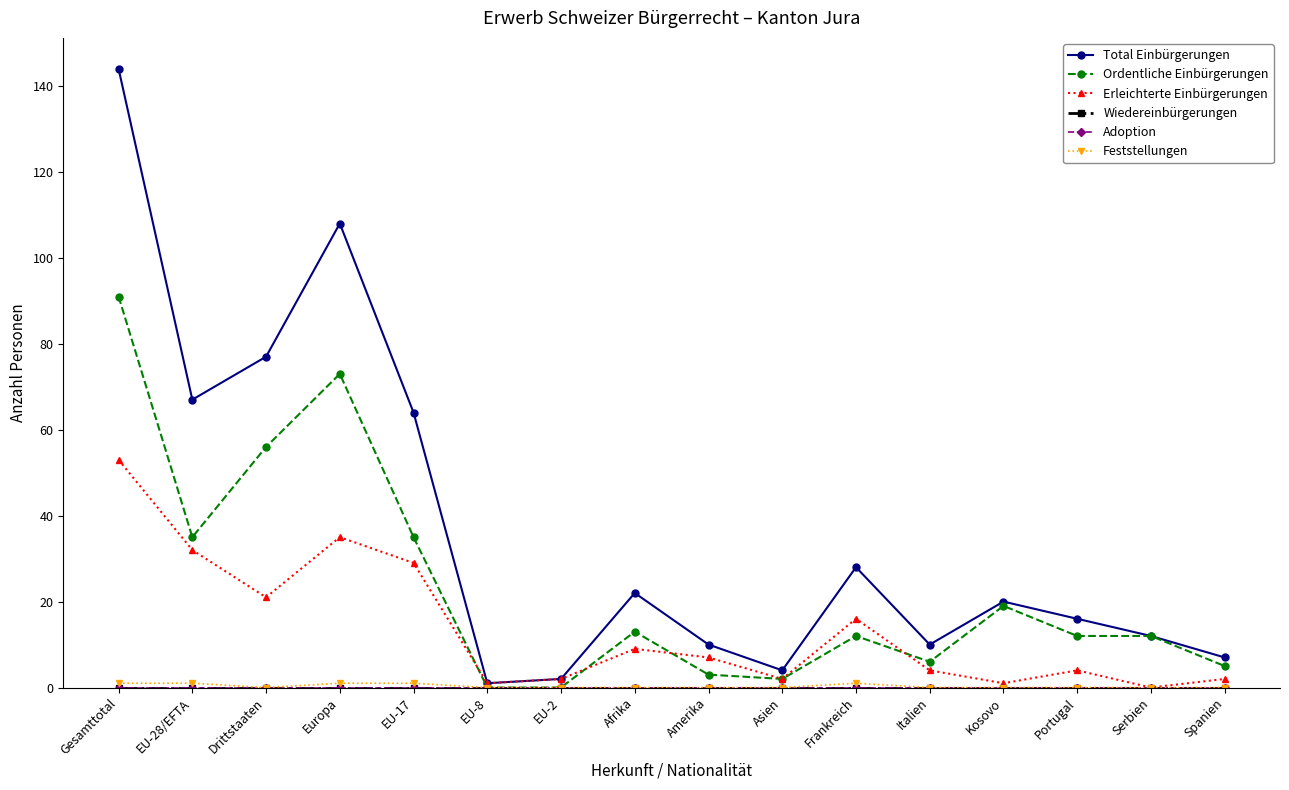

How many lines are shown in the chart?

6